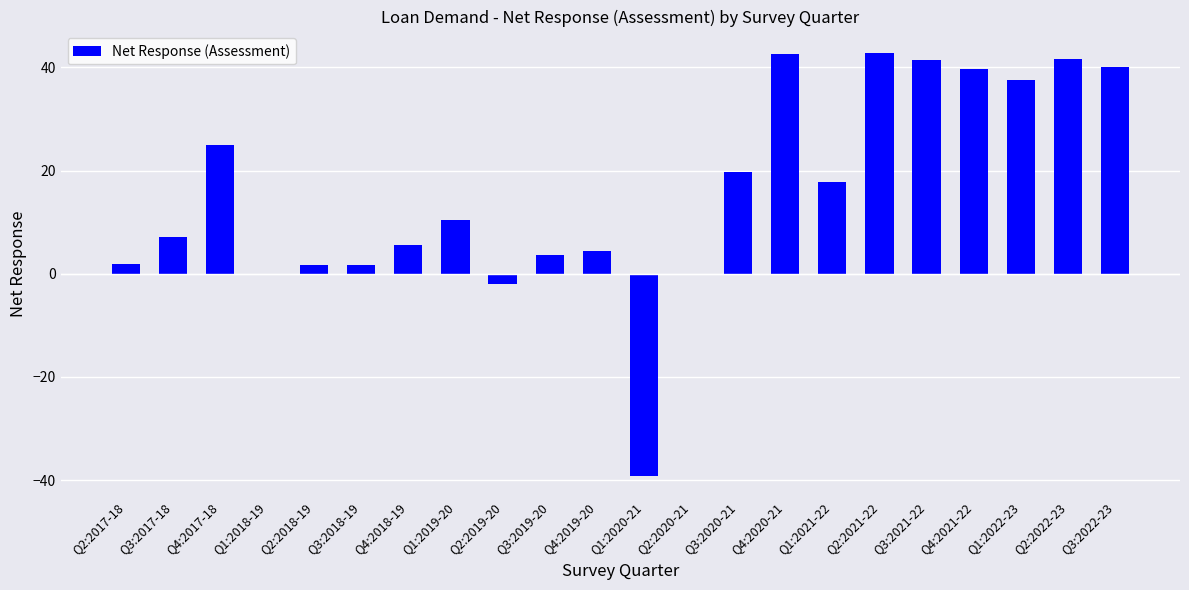

The value at Q1:2020-21 is -39.1. True or false?

True